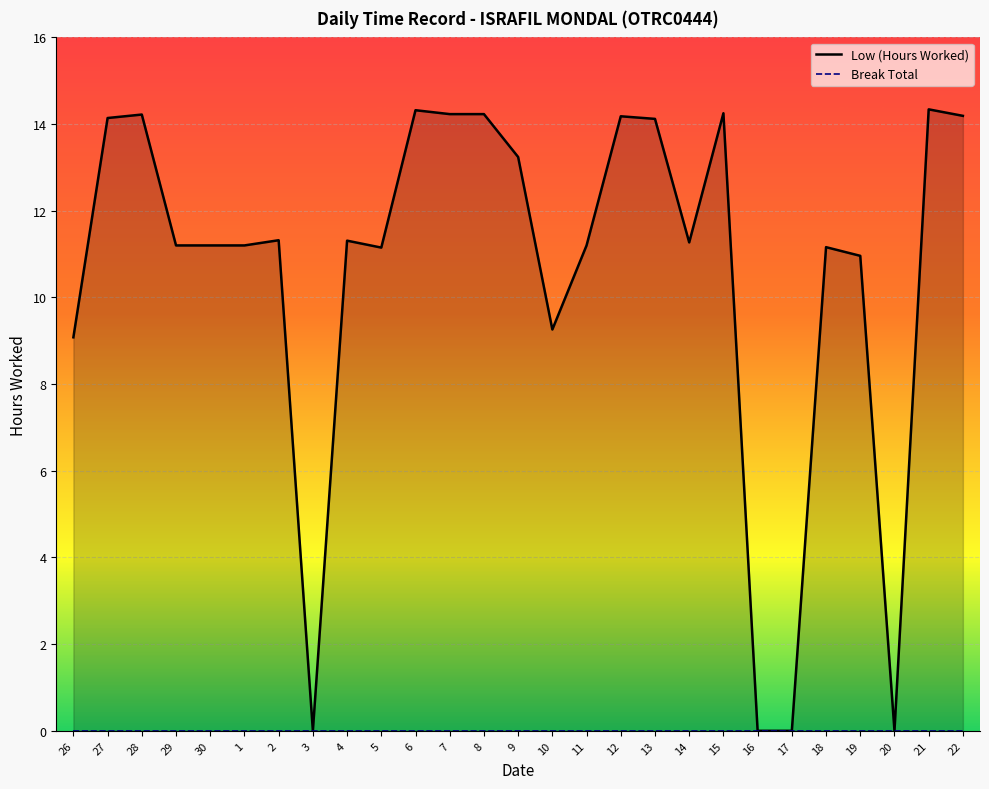

True or false: the data has more than 2 interior local peaks.

True